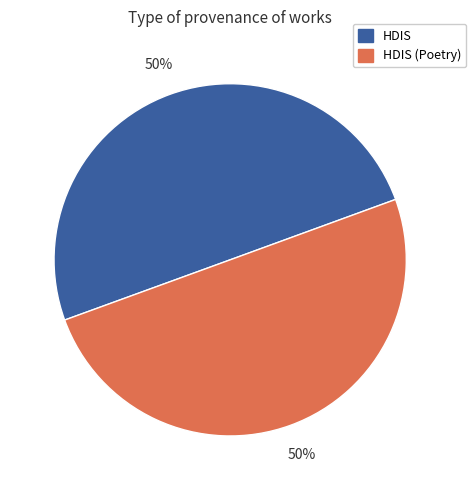

To the nearest percent, what portion does HDIS represent?

50%